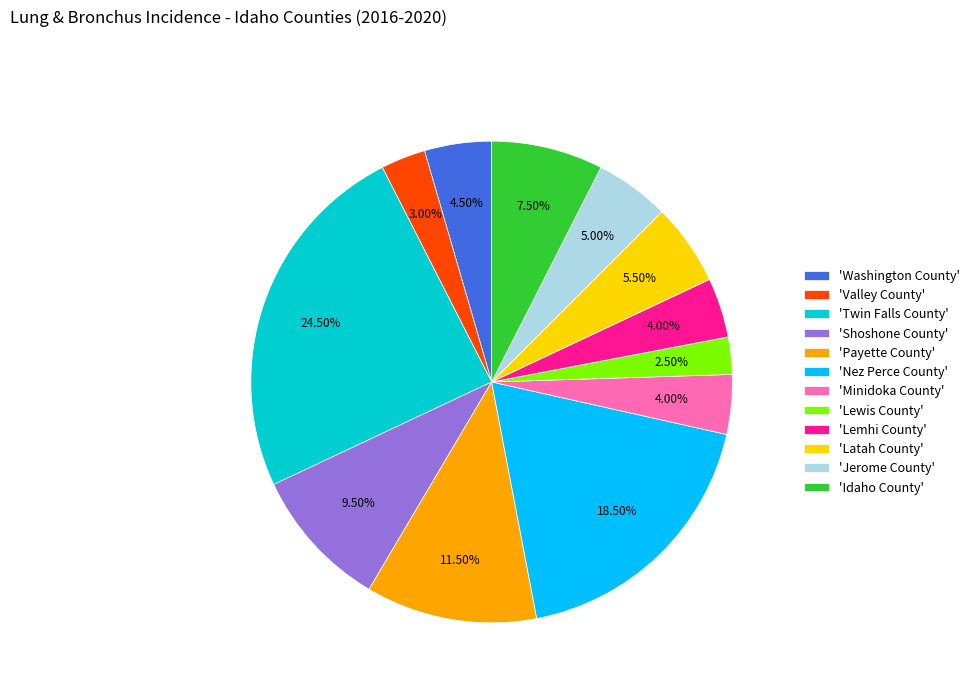

Which slice is the largest?

'Twin Falls County'